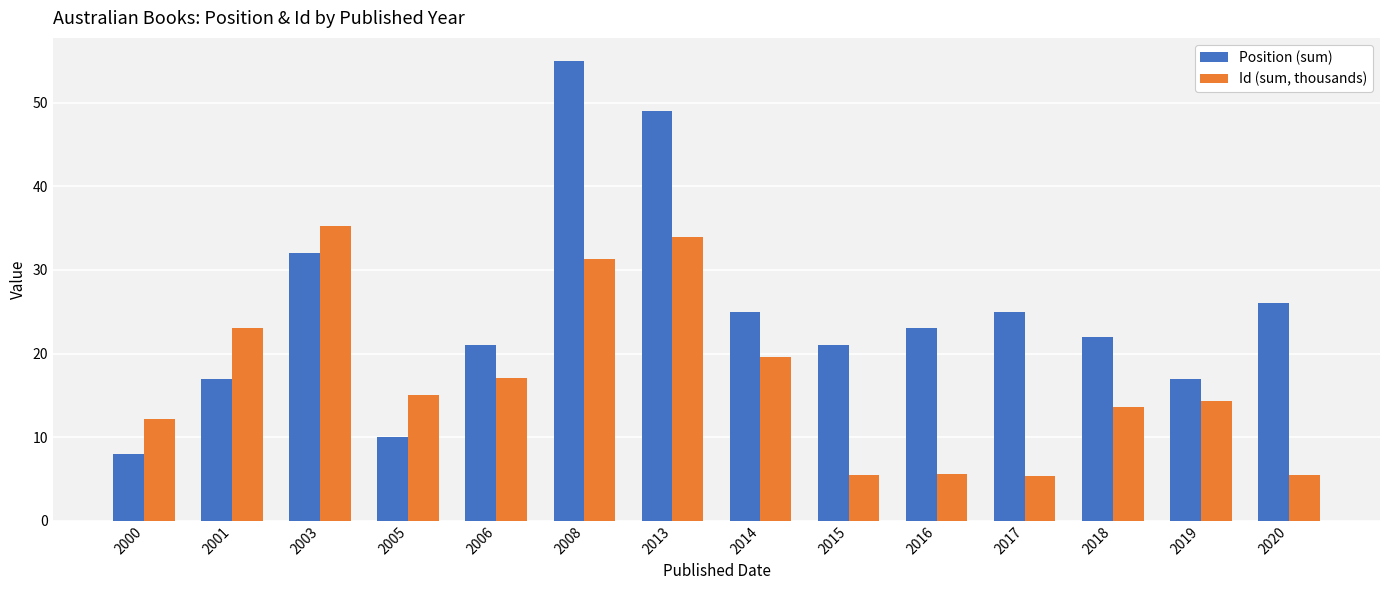

What is the total value across all series at 2018?

35.6